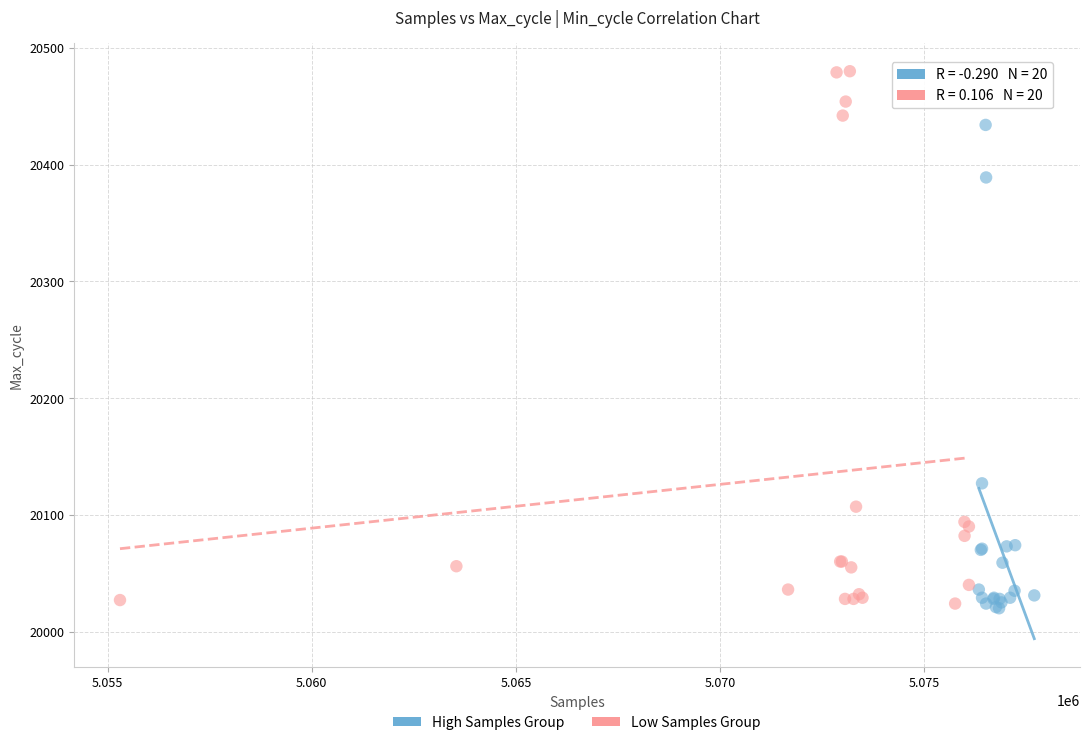

Which series has the widest spread of Y values?

Low Samples Group